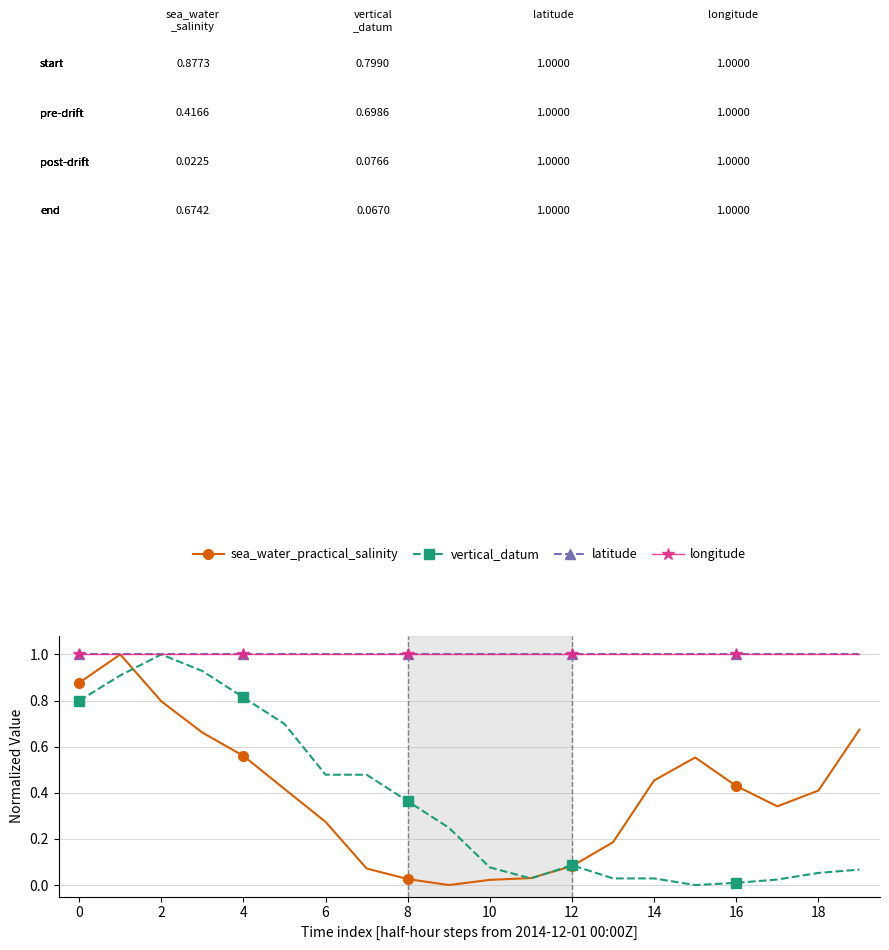

What is the value of the longitude point at the 16th from the left?

1.0